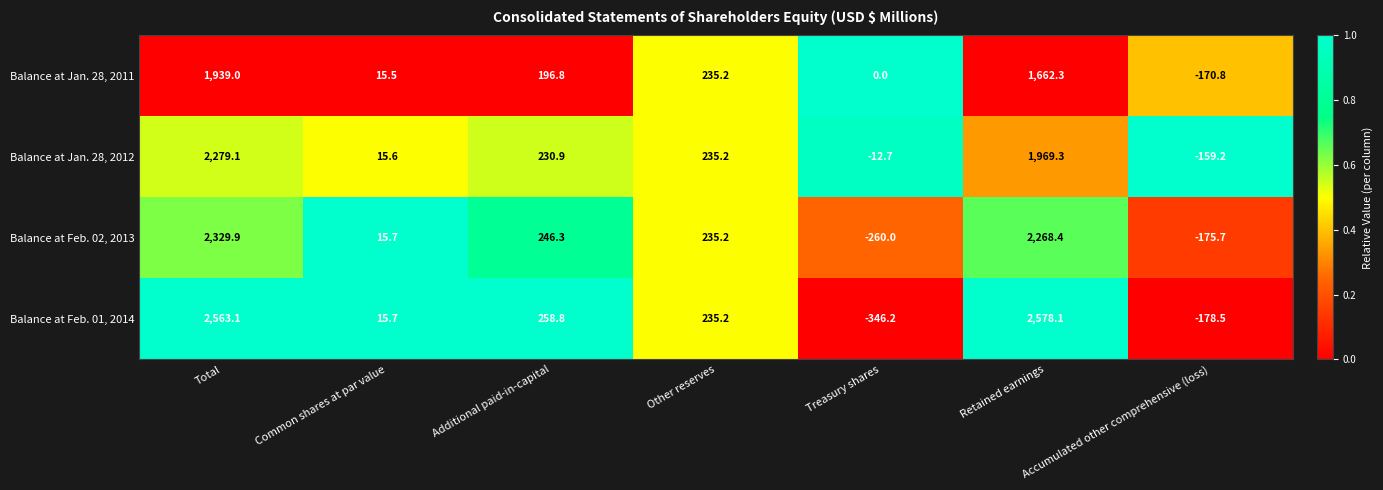

What is the greatest value displayed?

2578.1